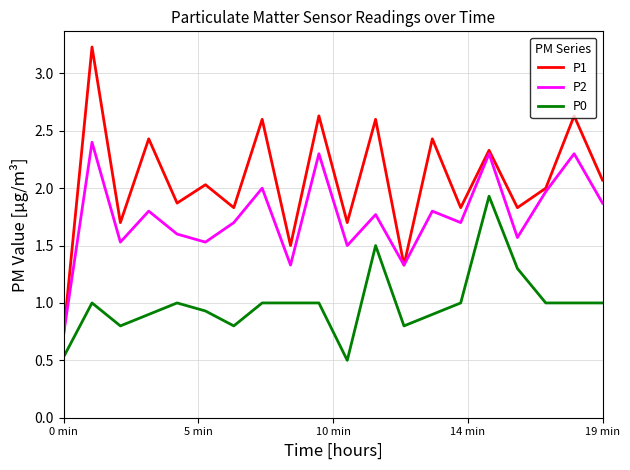

How many values in the P2 series are below 1?

1